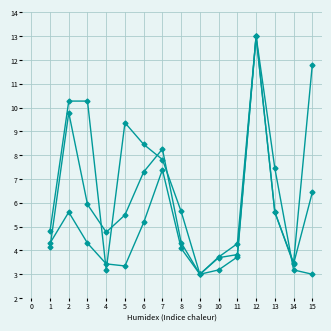

How many series are shown in this chart?

3